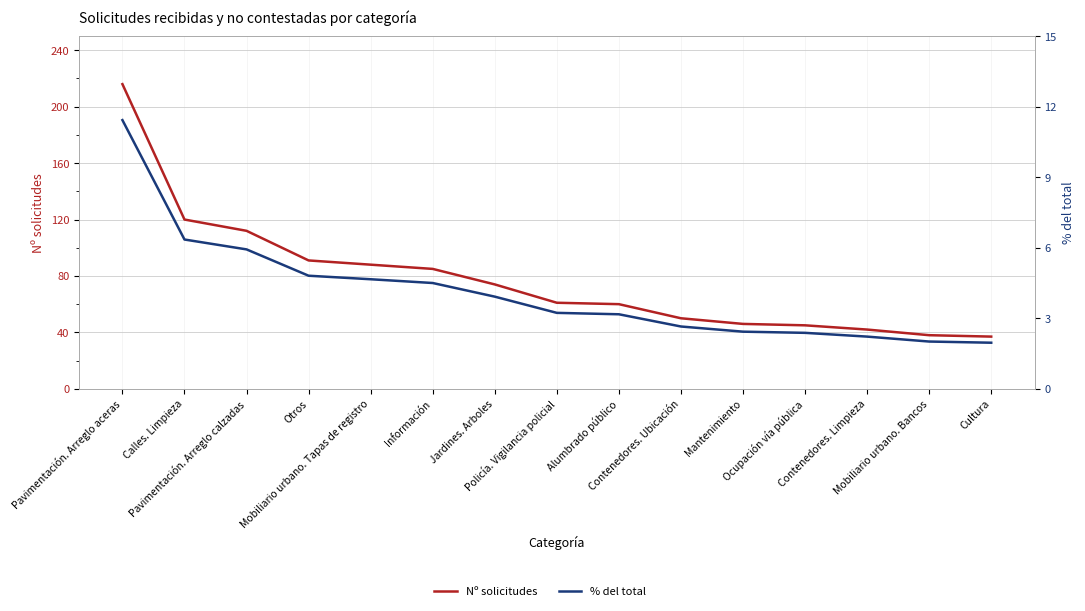

What is the difference between the % del total values at Policía. Vigilancia policial and Ocupación vía pública?

0.9